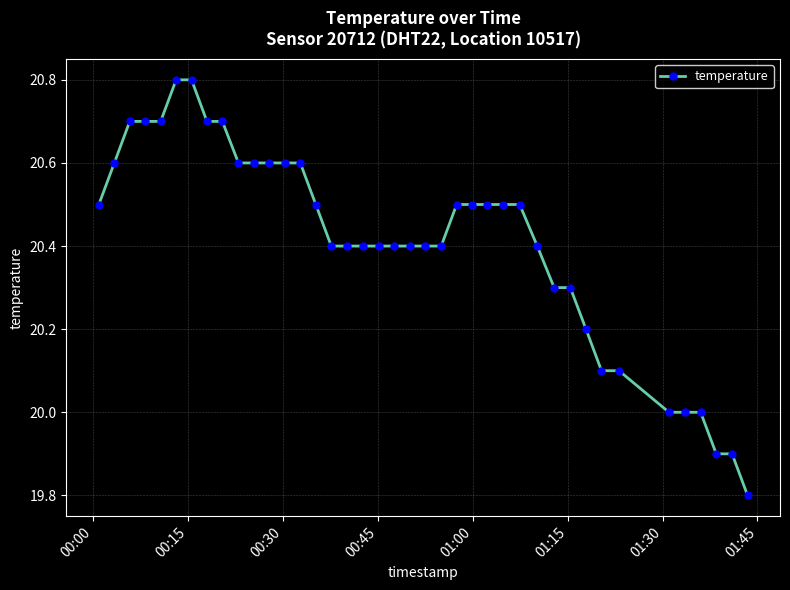

What is the greatest value displayed?

20.8